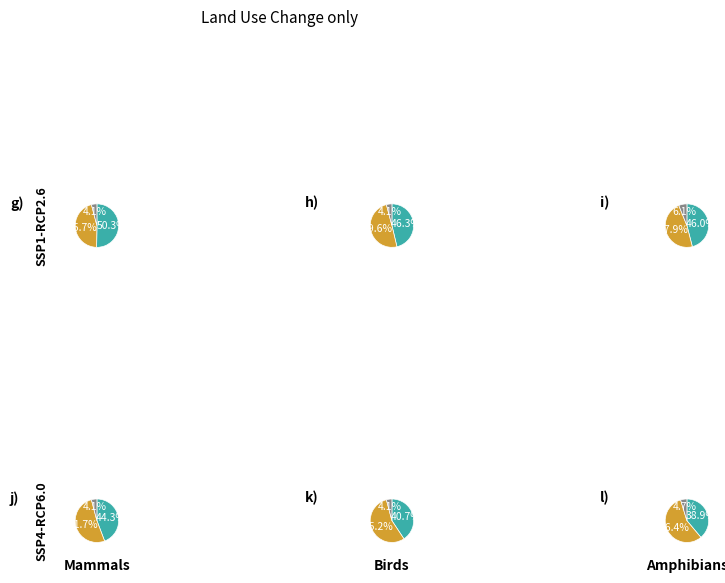

To the nearest percent, what percentage of the pie is Mon_3?

4%